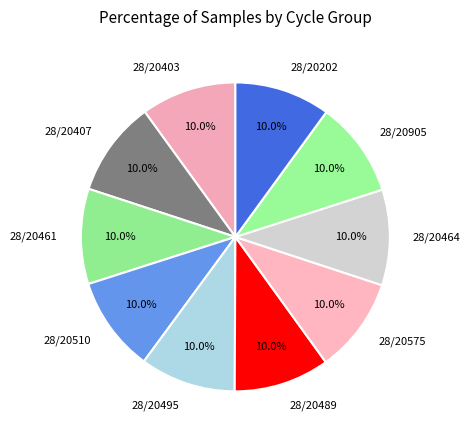

Does 28/20464 represent more than half of the total?

No